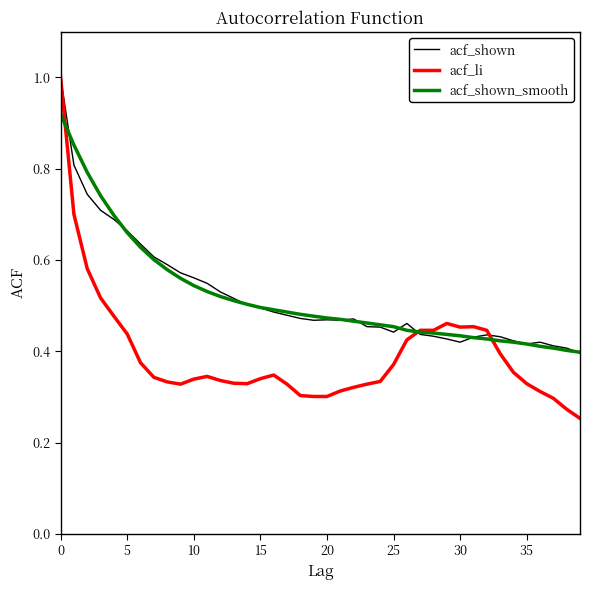

At how many categories does at least one series exceed 0?

40